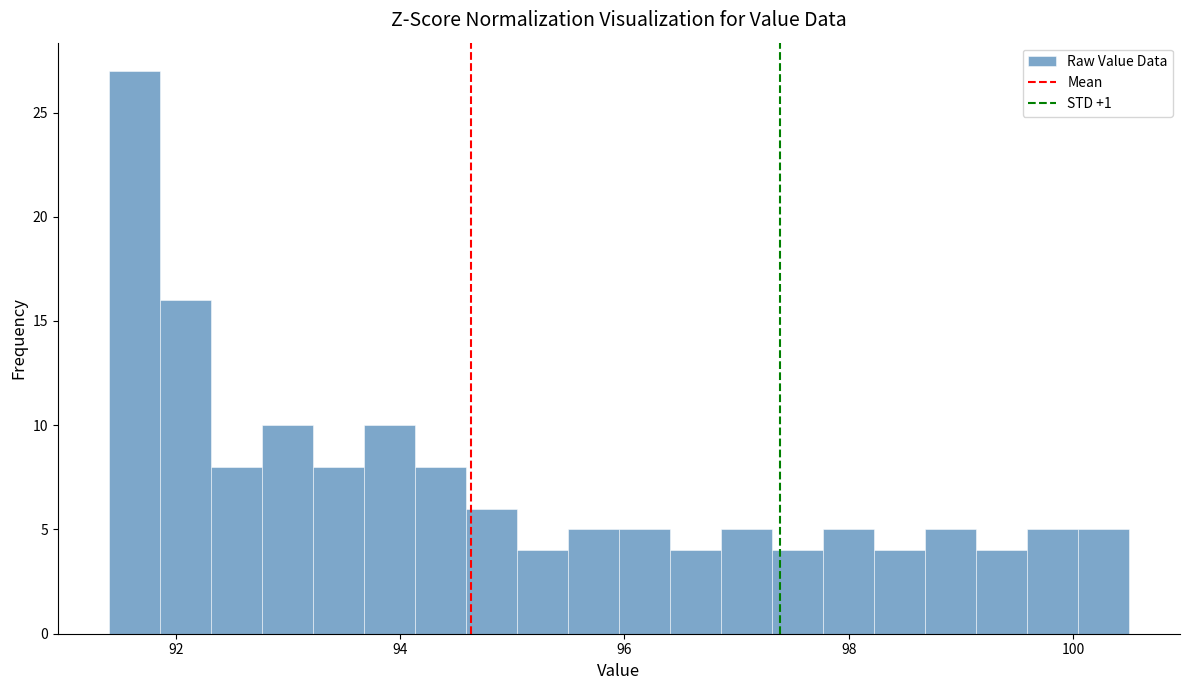

Around what value on the x-axis is the tallest bar? Give the approximate position of its centre, as read against the axis.

91.6